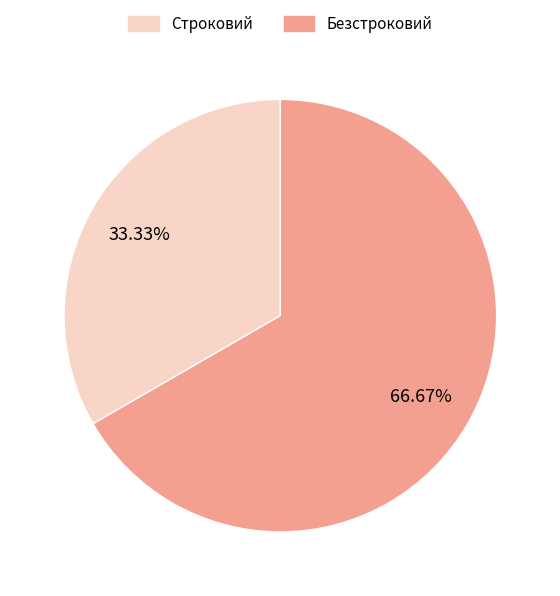

Combined, what portion of the pie is Строковий and Безстроковий?

100.0%